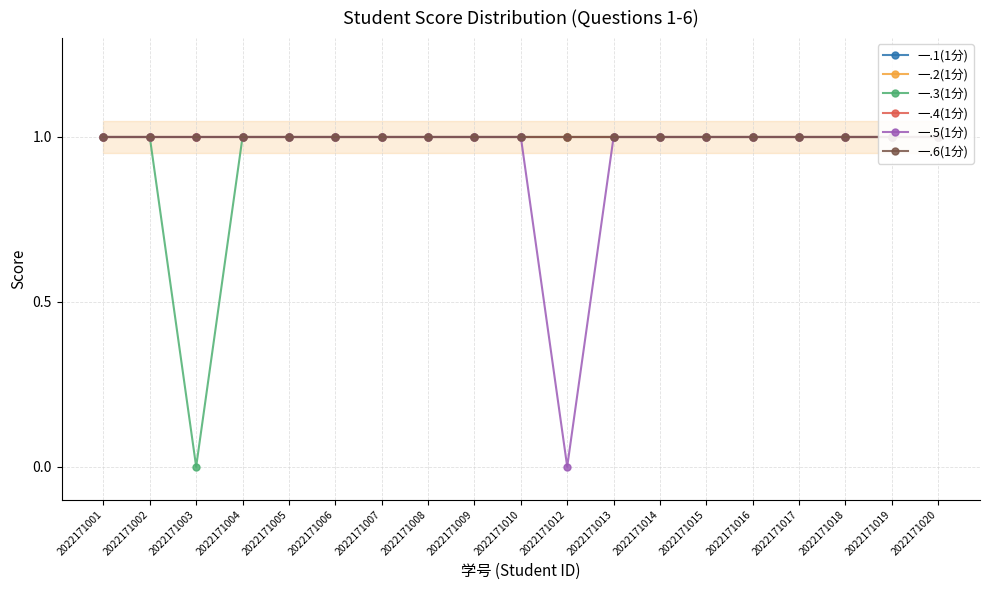

True or false: 一.6(1分) has more than 0 points higher than both neighbors.

False